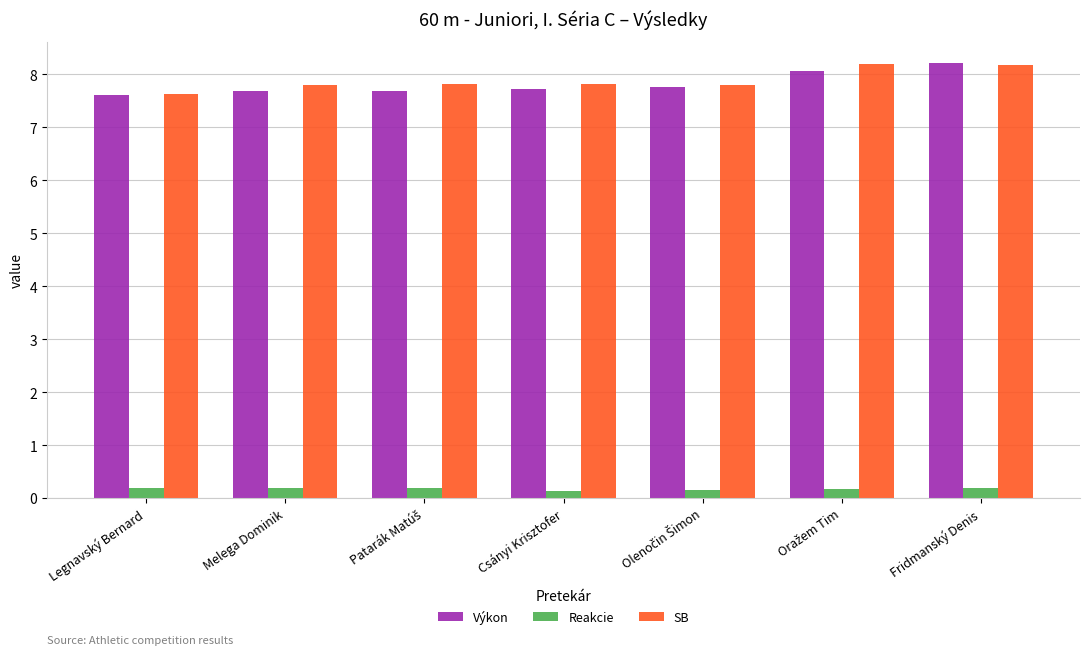

Count the Výkon values in the range 7 to 8.

5